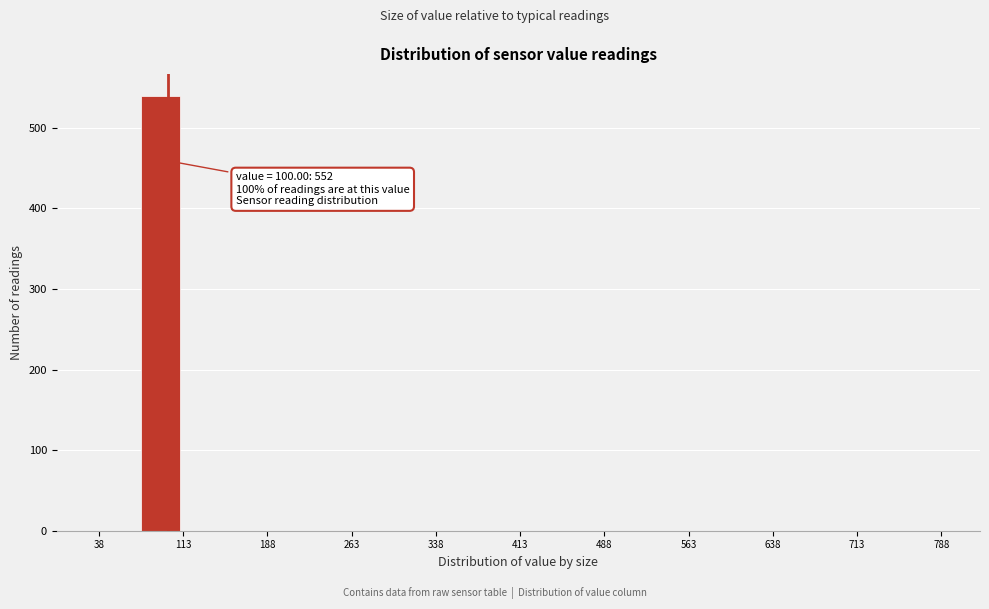

Read against the x-axis, roughly where is the centre of the tallest bar?

90